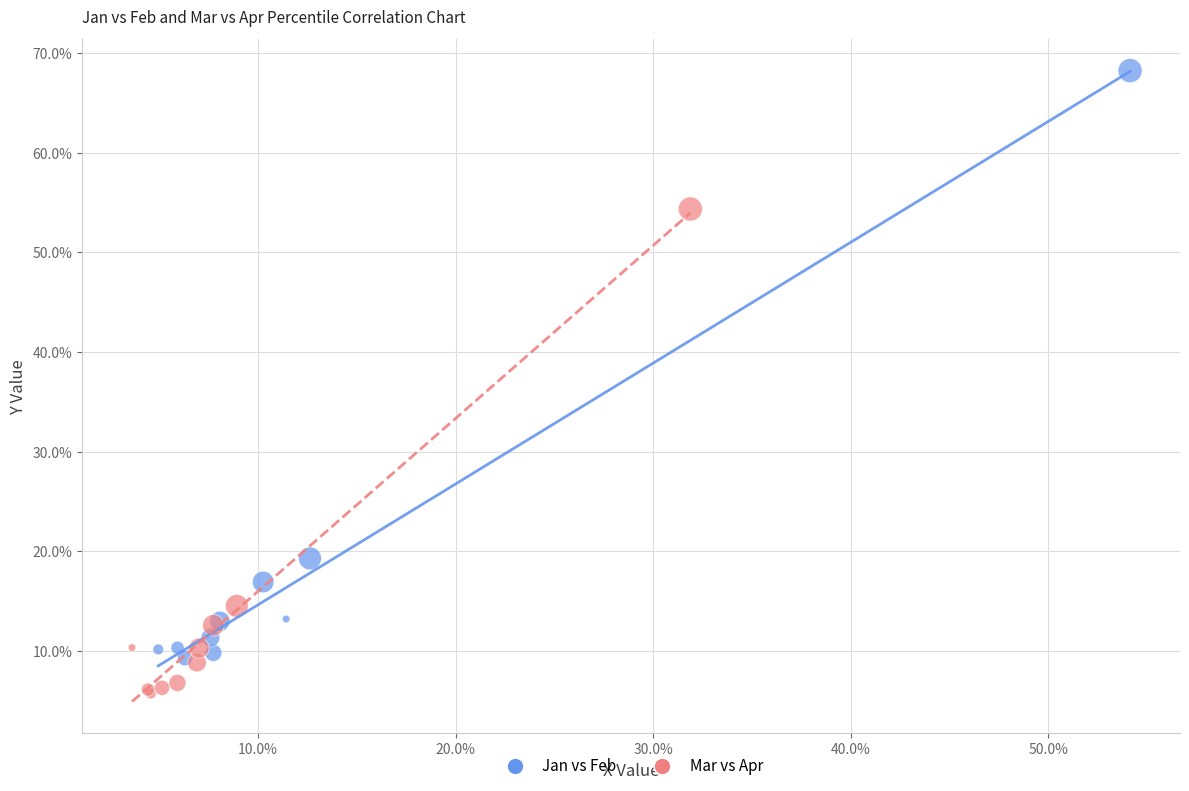

What are all the series names shown in the legend?

Jan vs Feb, Mar vs Apr